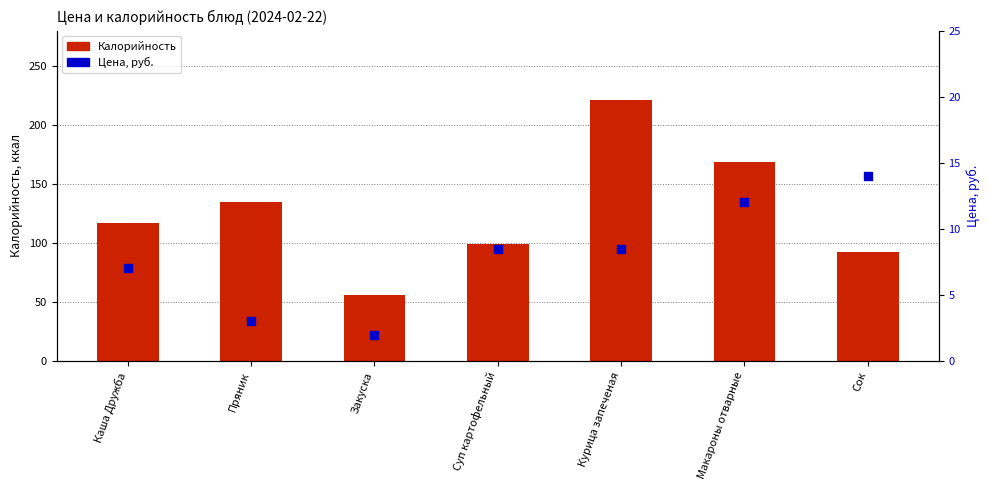

Which series contains the highest Y value?

Калорийность